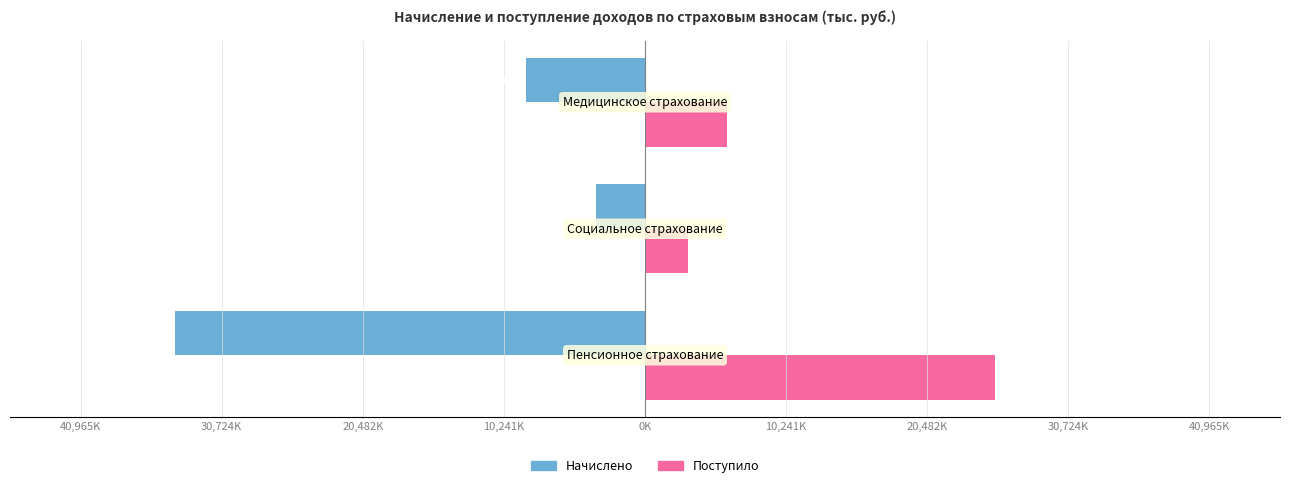

What position from the left is 30,724K?

2